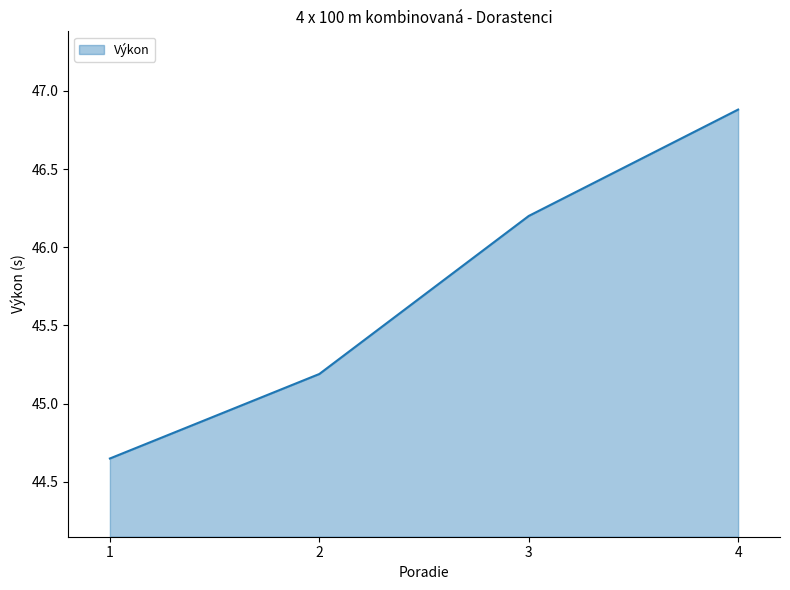

True or false: the data shows 23.9 at 2.

False